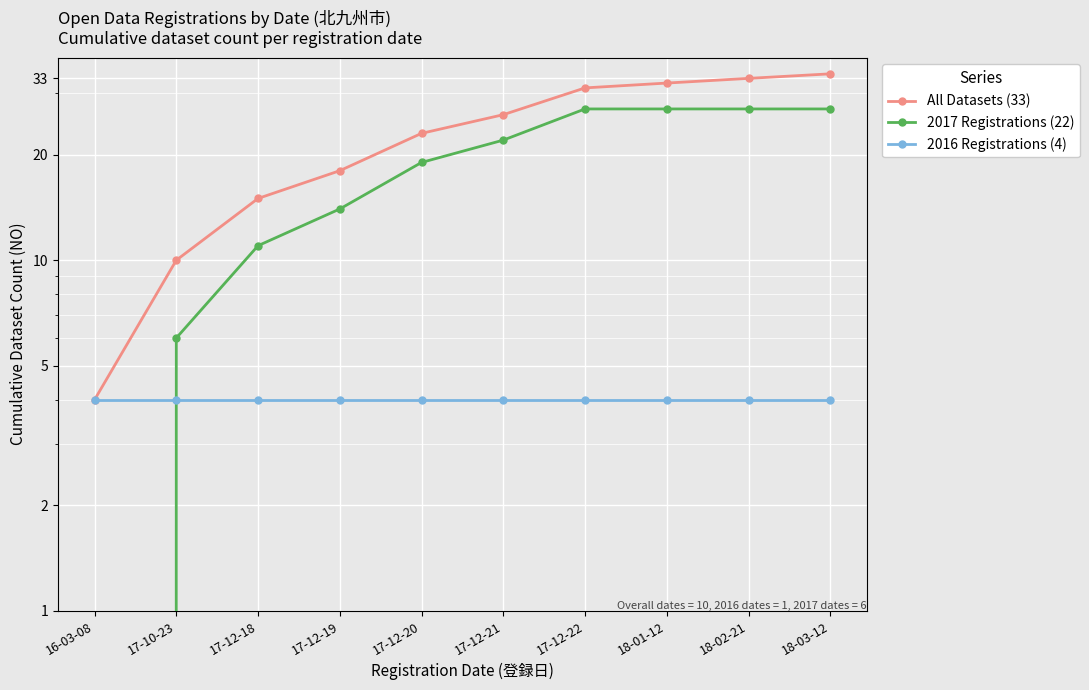

How many lines are shown in the chart?

3